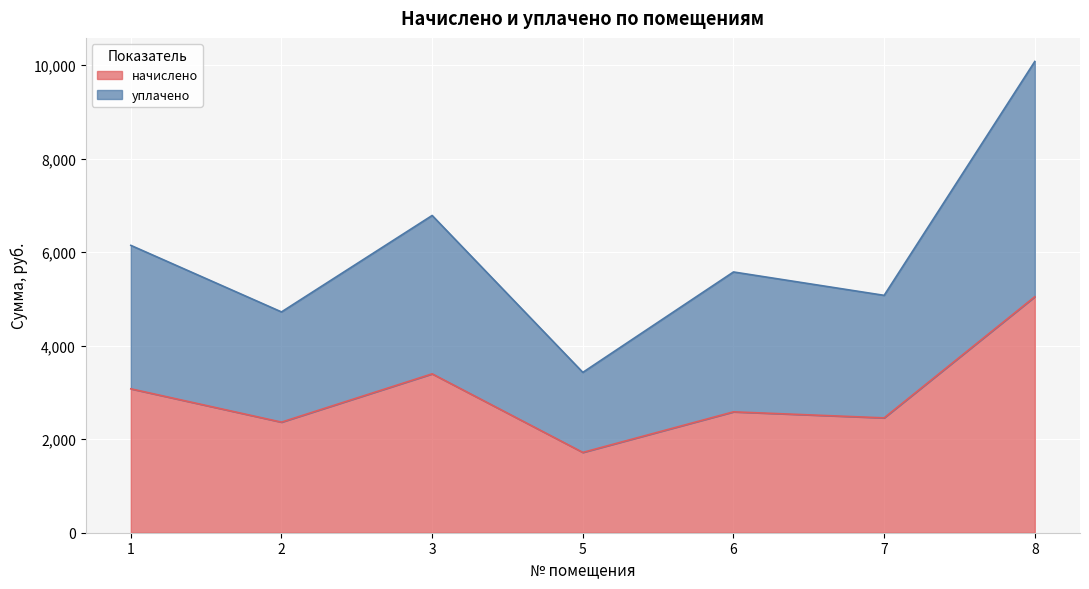

What is the difference between the highest and lowest values at 8?

5031.9